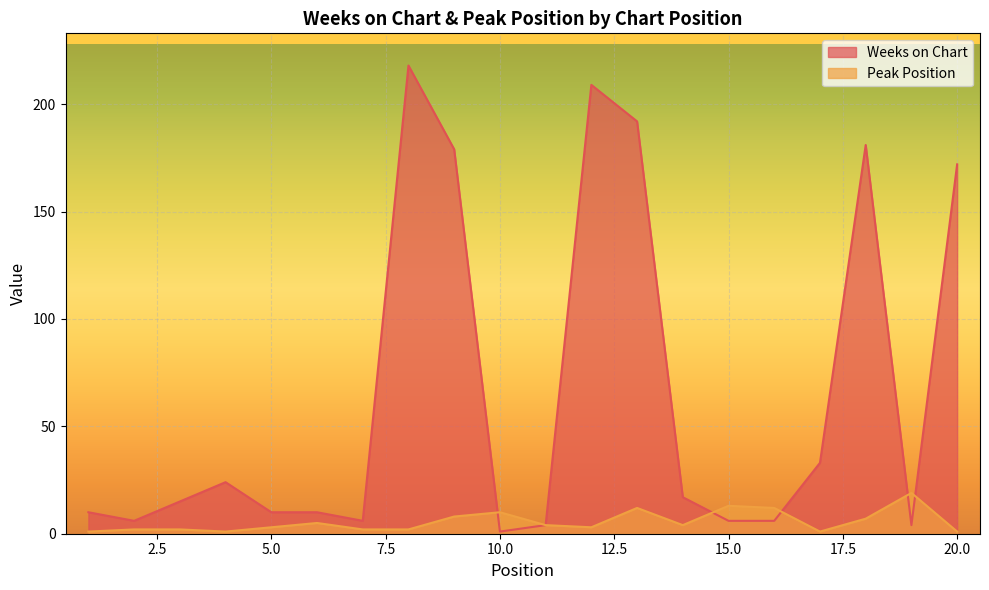

What is the sum of all Peak Position values?

112